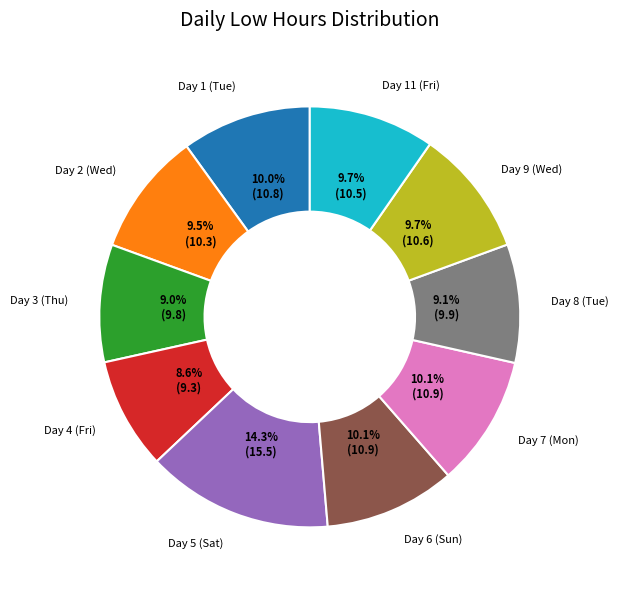

Does any single category account for the majority?

No